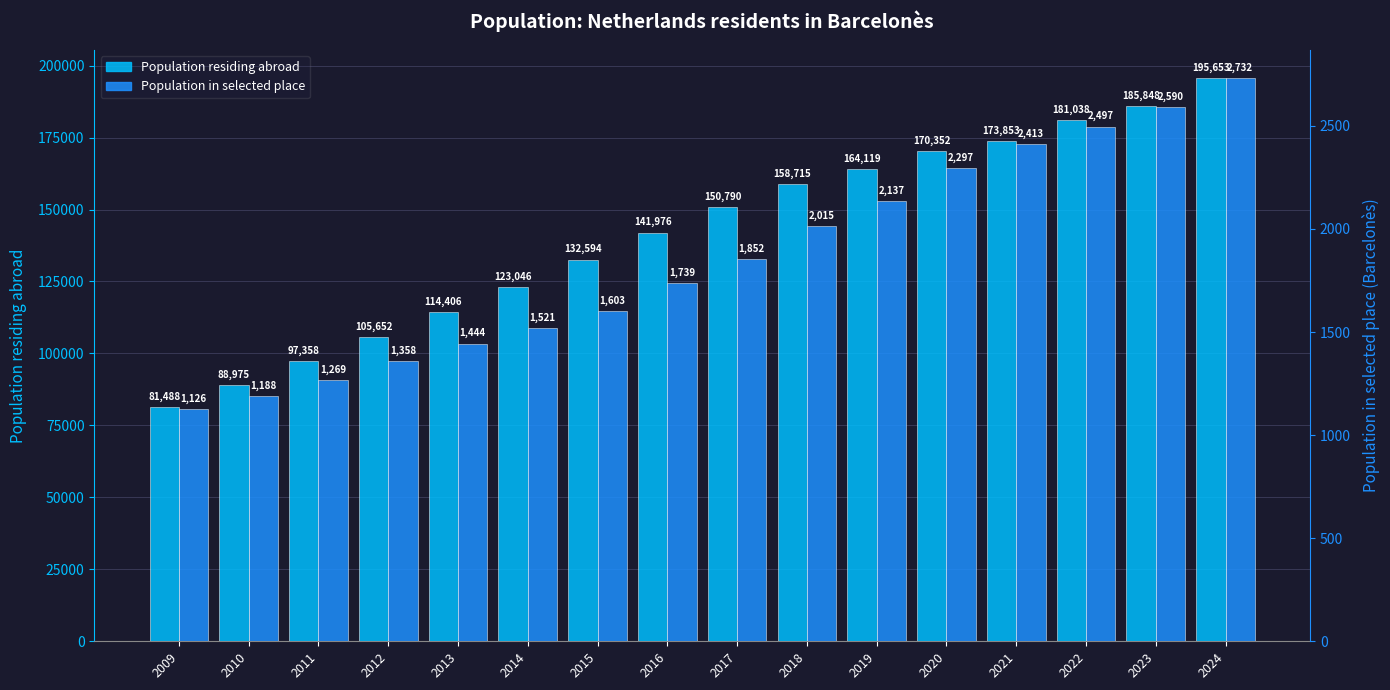

What is the total value across all series at 2023?

188438